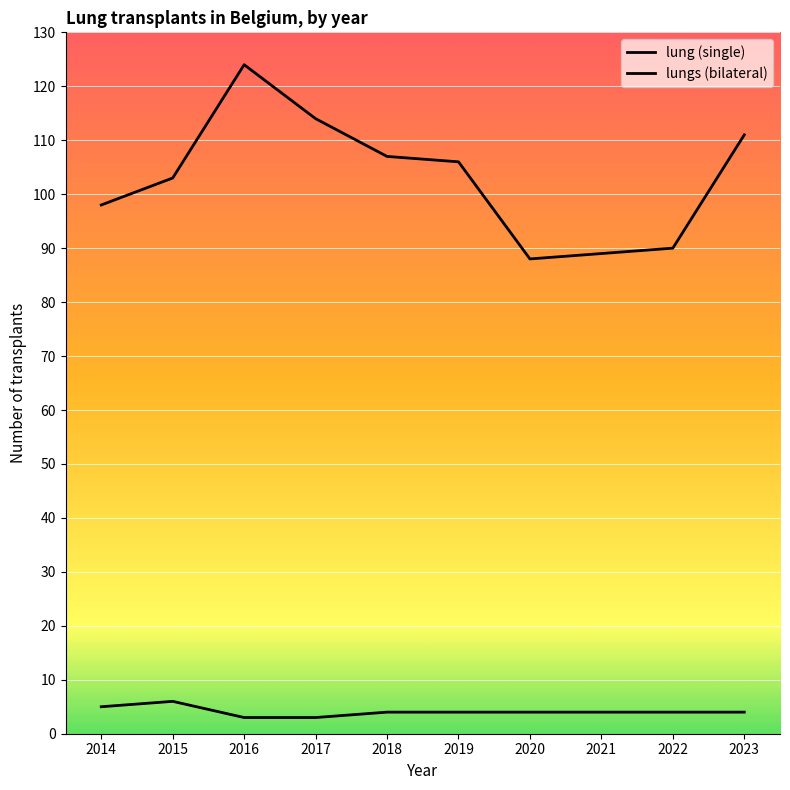

How many lines are shown in the chart?

2